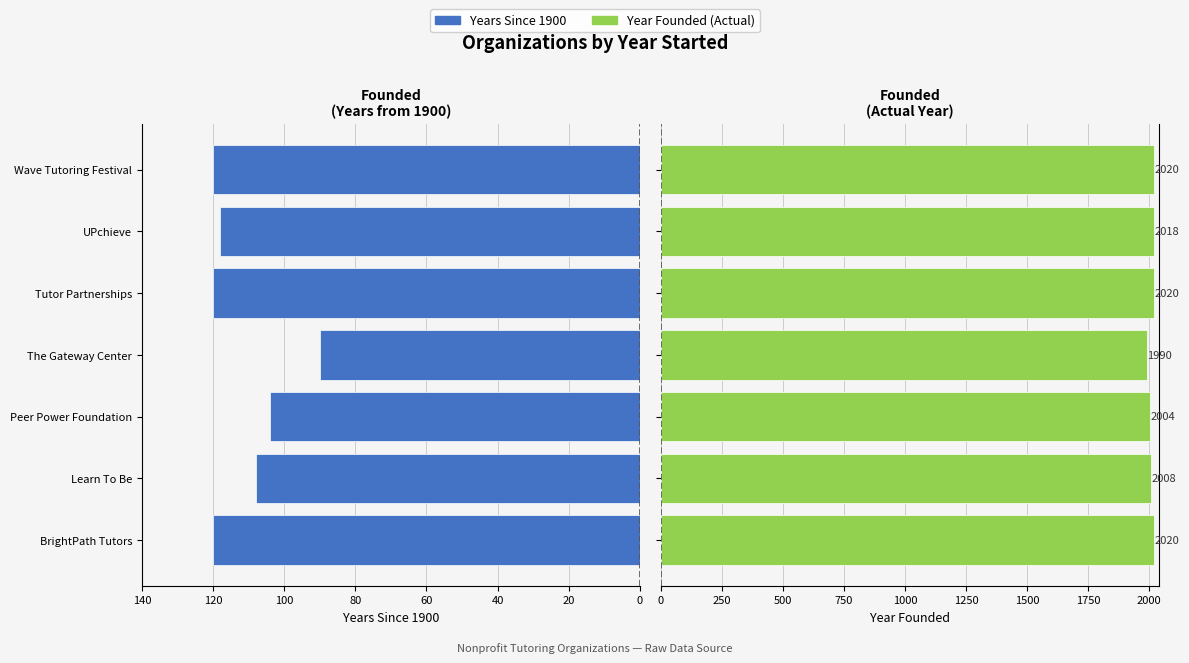

What is the minimum value for Year Founded?

1990